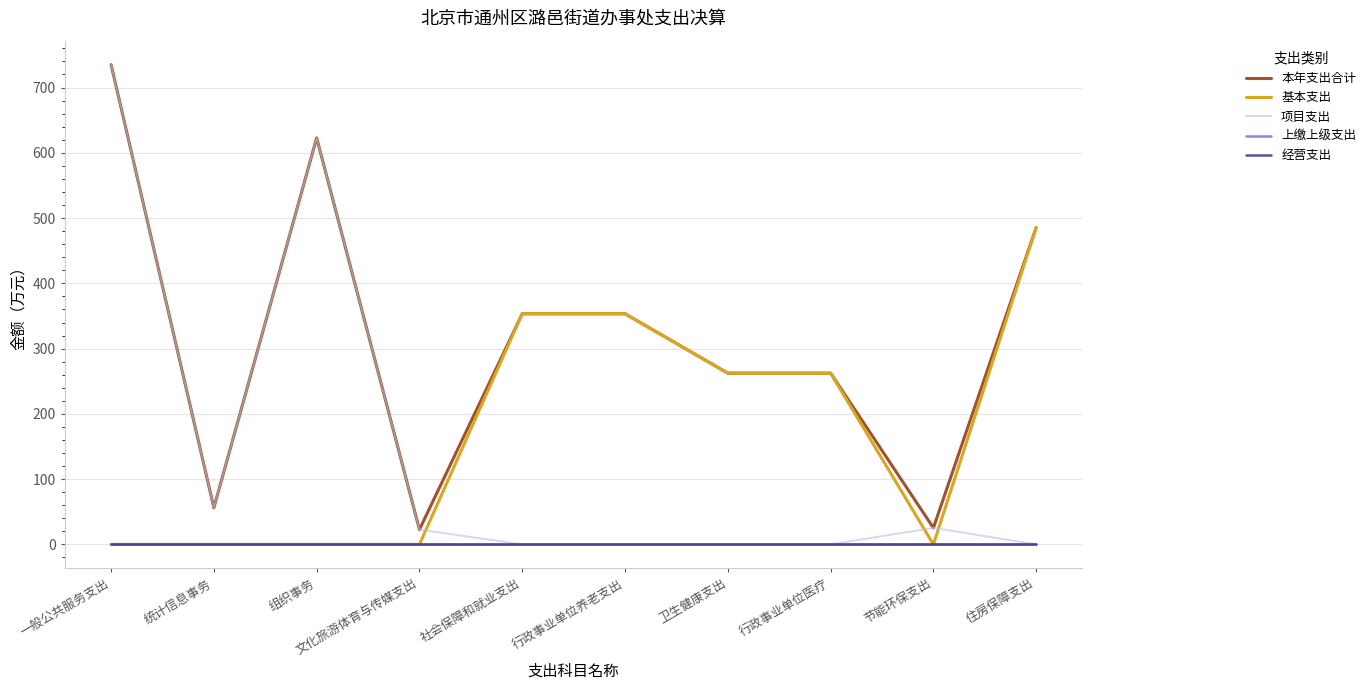

True or false: 本年支出合计 and 项目支出 cross at least once.

False